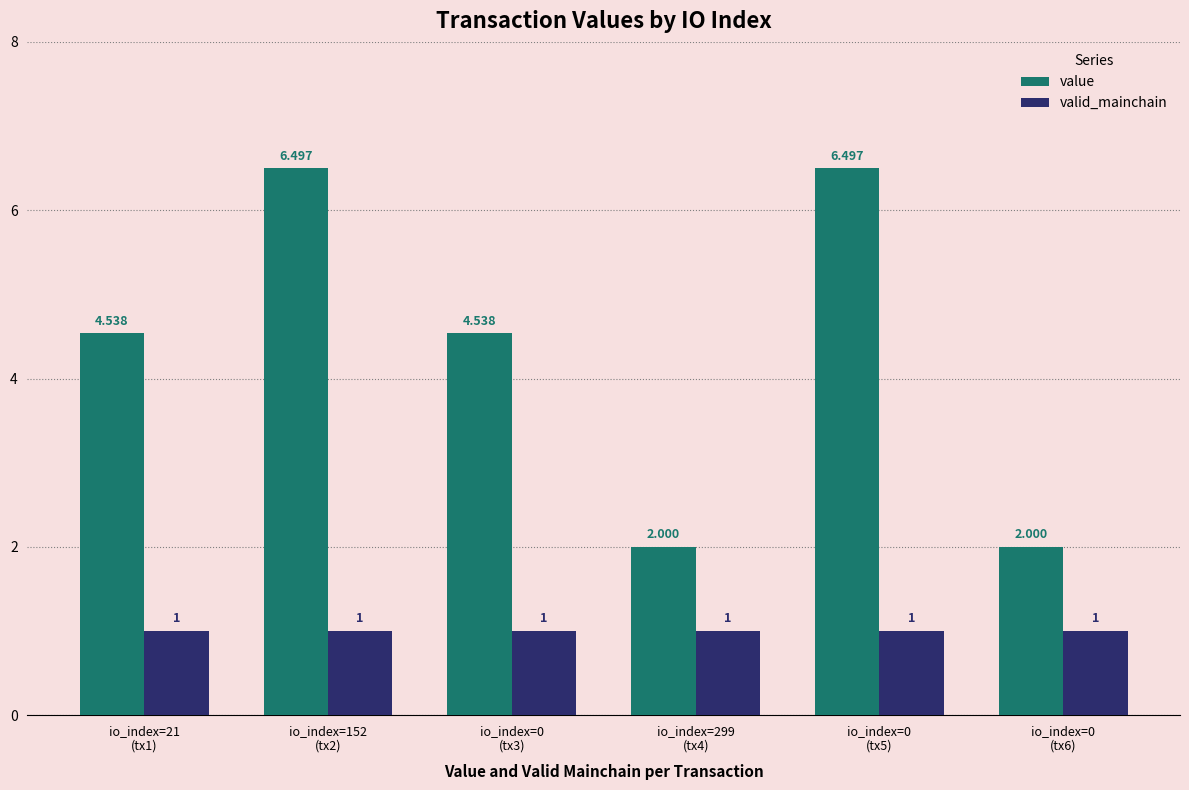

Does the chart contain any negative values?

No